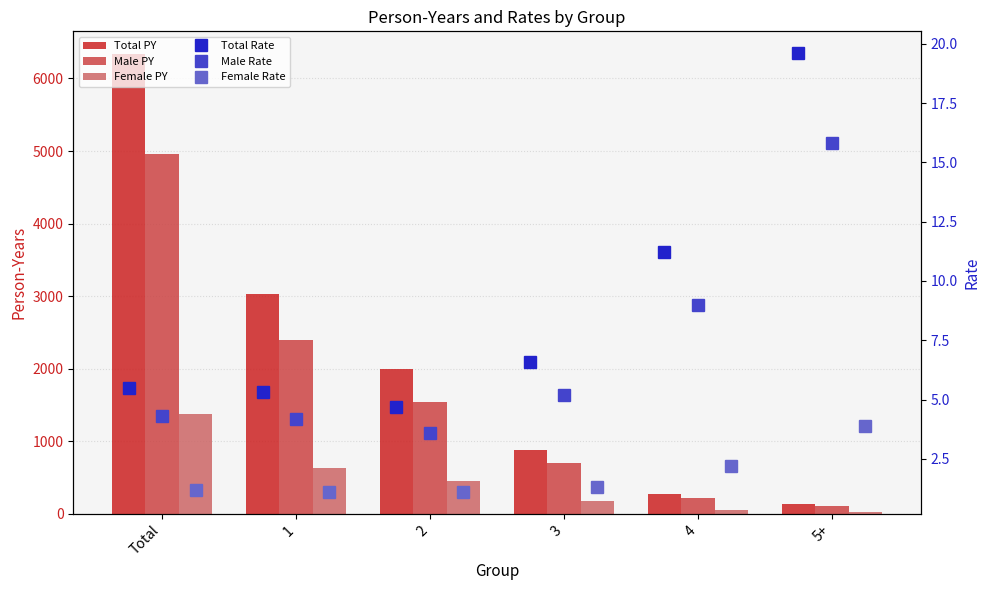

How many values in the Total Rate series are below 6?

3